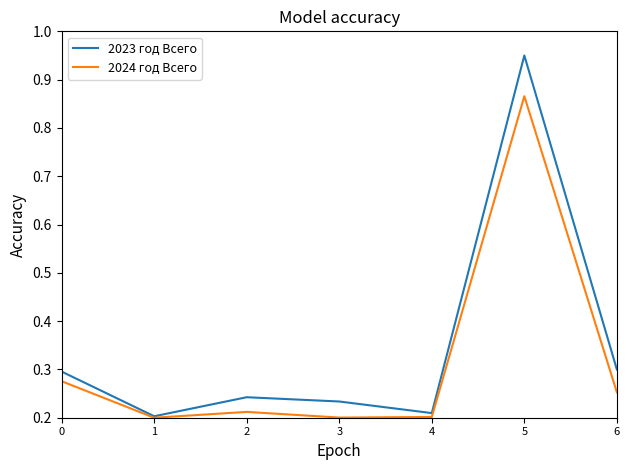

True or false: 2024 год Всего has a value of 0.2 at 2.

True